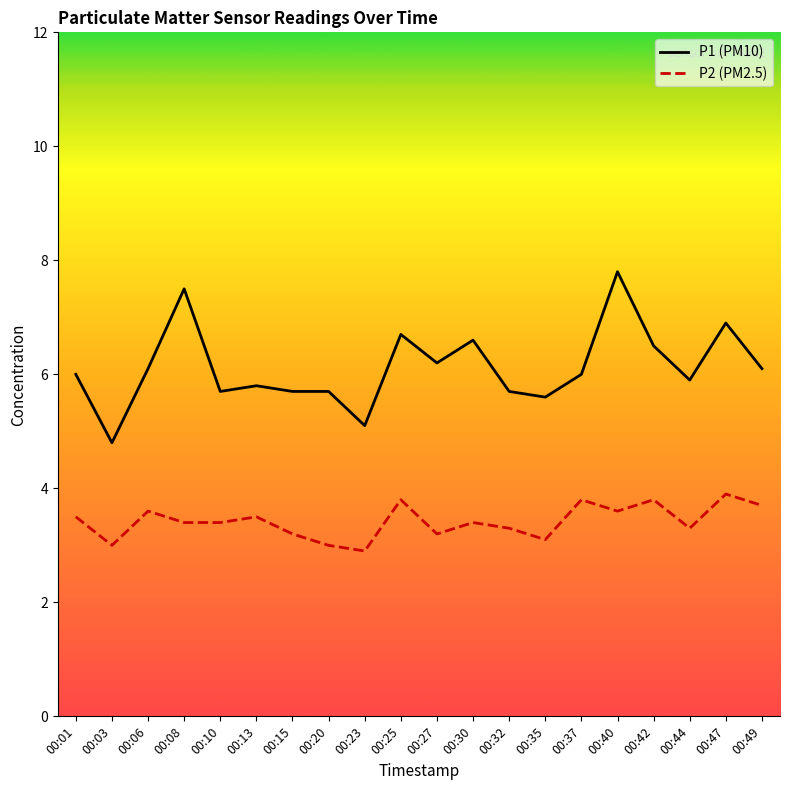

Which series changed the most between 00:35 and 00:37?

P2 (PM2.5)